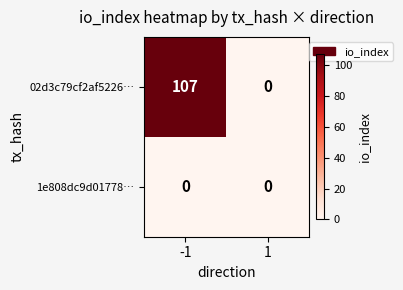

What is the total value across all series at -1?

107